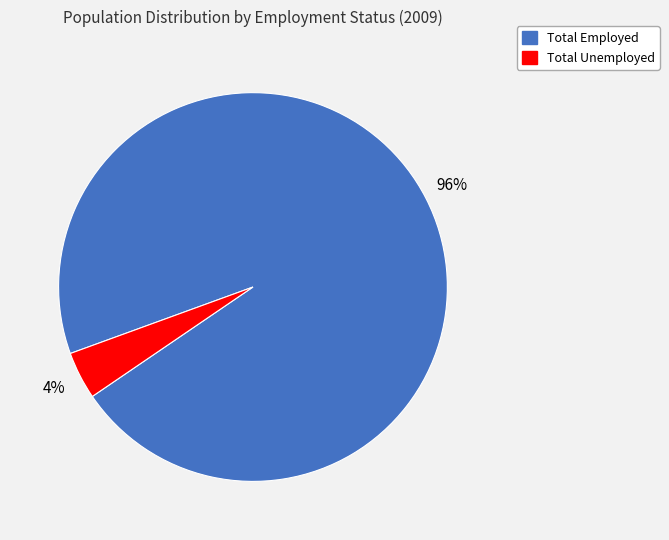

To the nearest percent, what portion does Total Employed represent?

96%